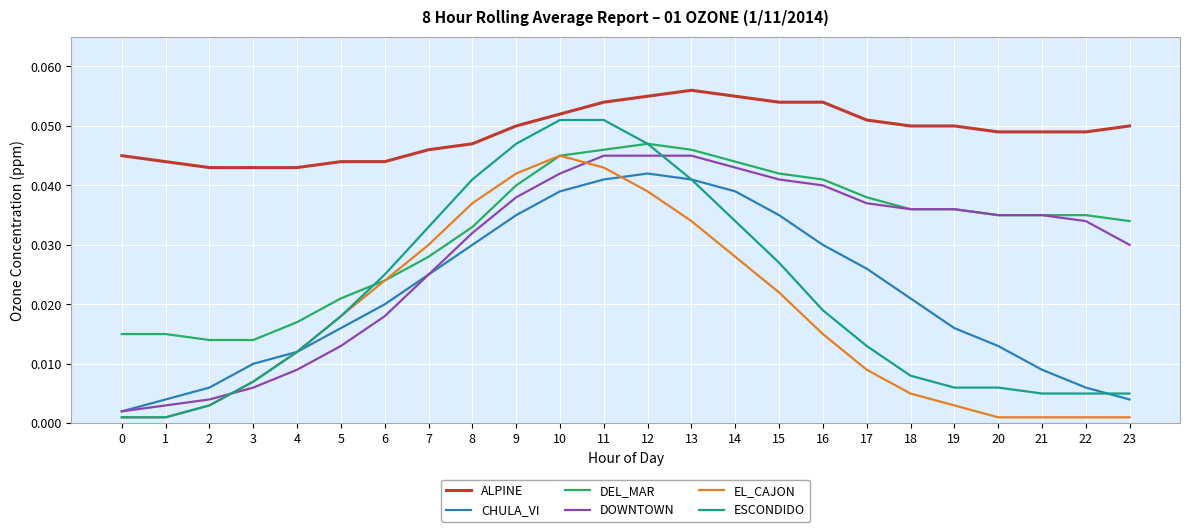

True or false: DEL_MAR and CHULA_VI cross at least once.

False